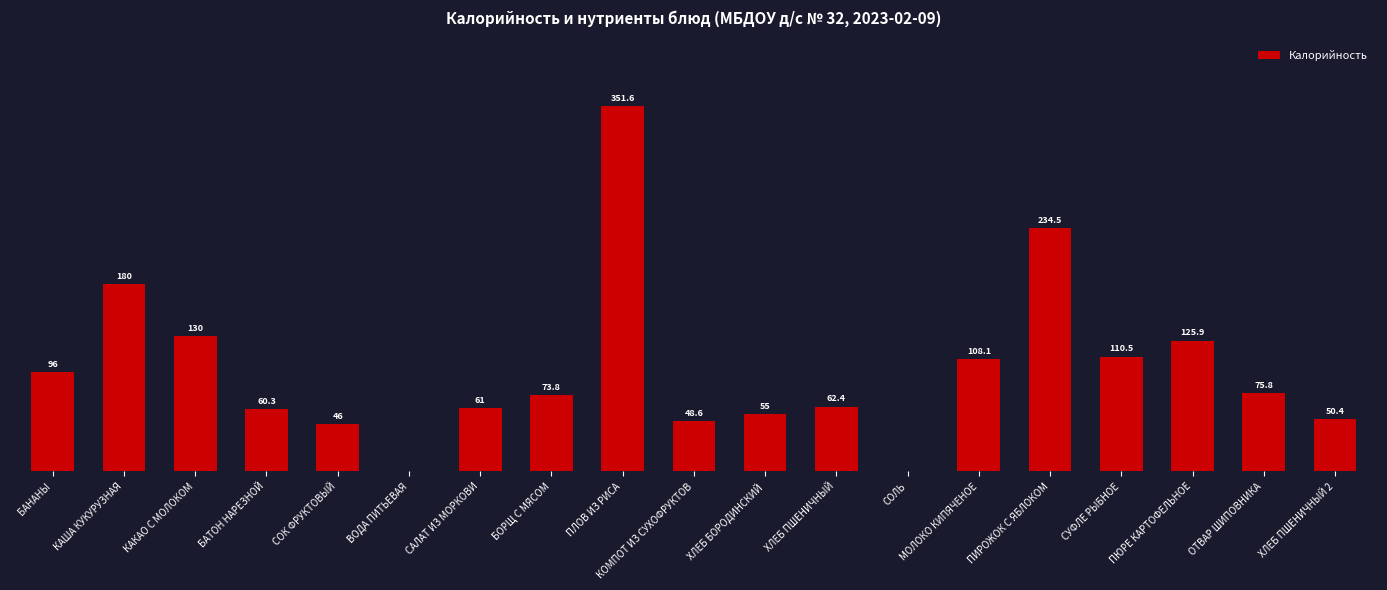

Are the bars horizontal?

No